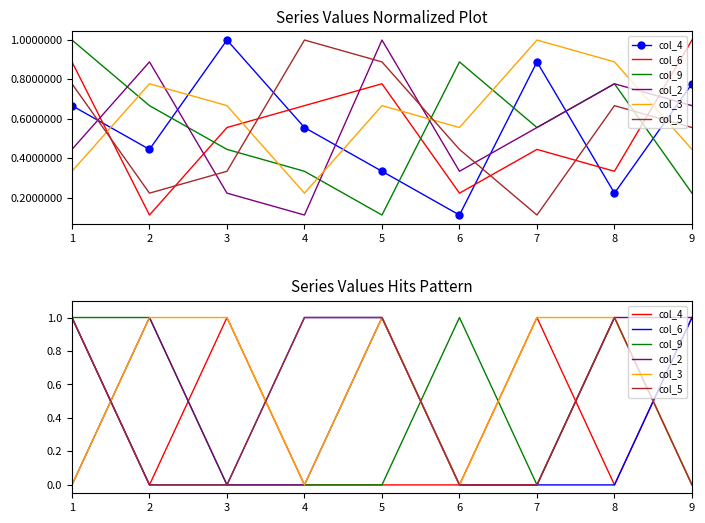

What is the difference between the highest and lowest values at 3?

1